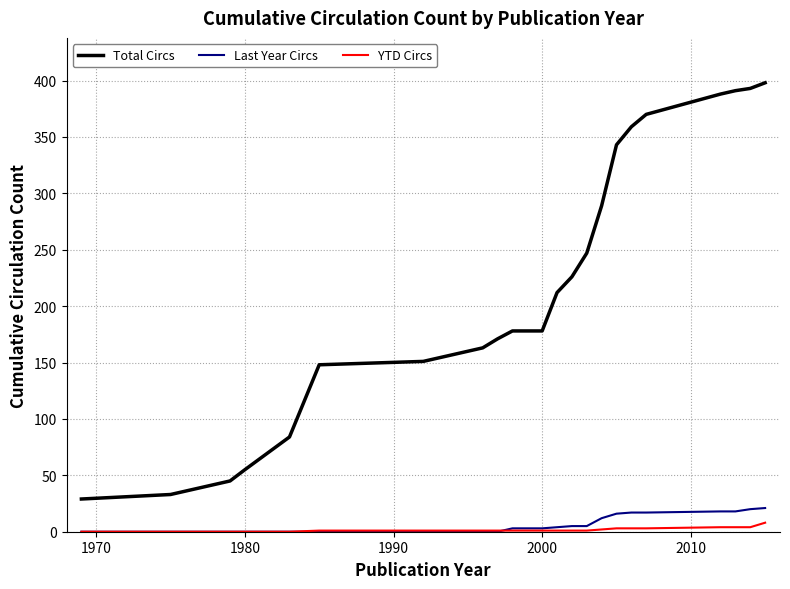

True or false: Total Circs and Last Year Circs cross at least once.

False